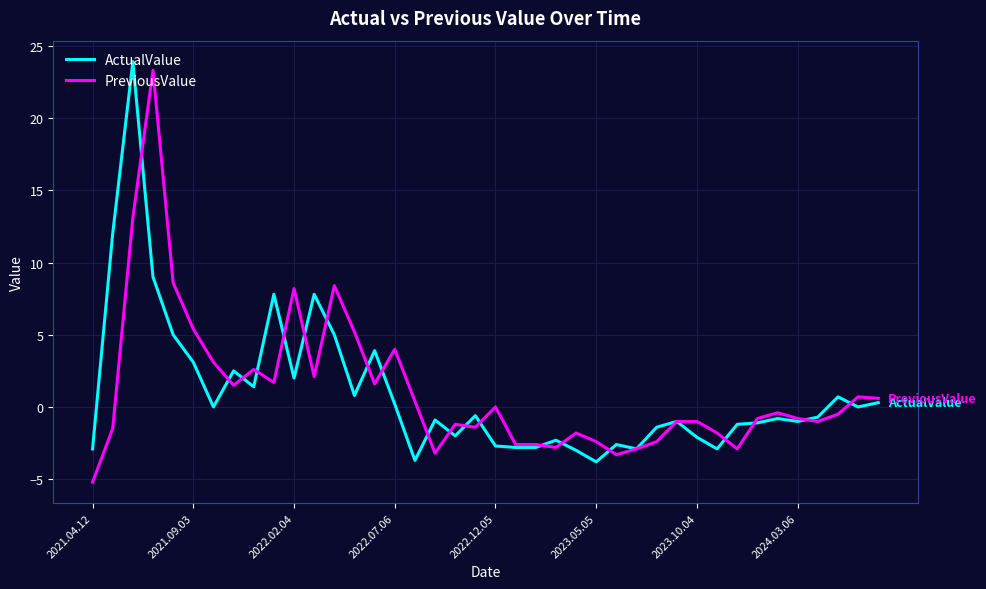

What is the lowest value of the PreviousValue series?

-5.2